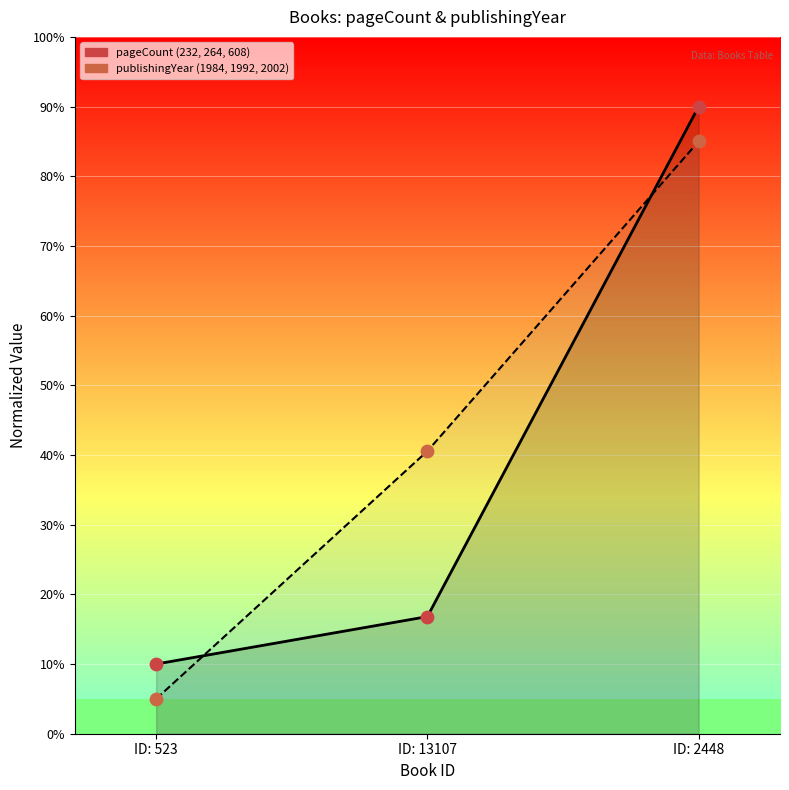

At which category is the sum across all series the highest?

ID: 2448